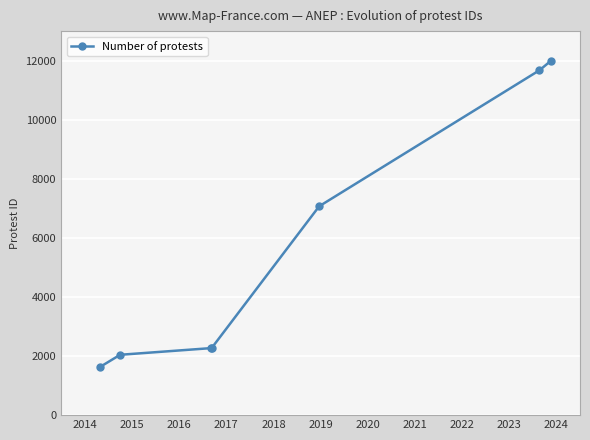

What is the value of the 1st point from the left?

1637